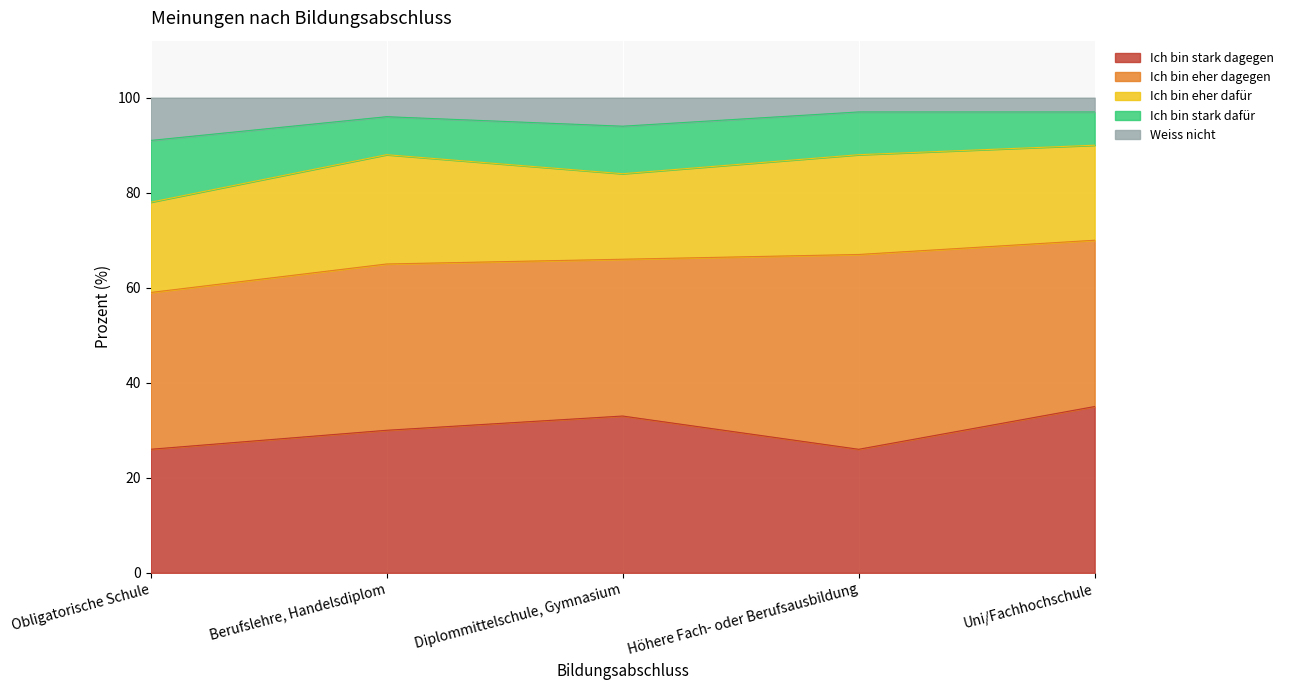

What is the total value across all series at Diplommittelschule, Gymnasium?

100